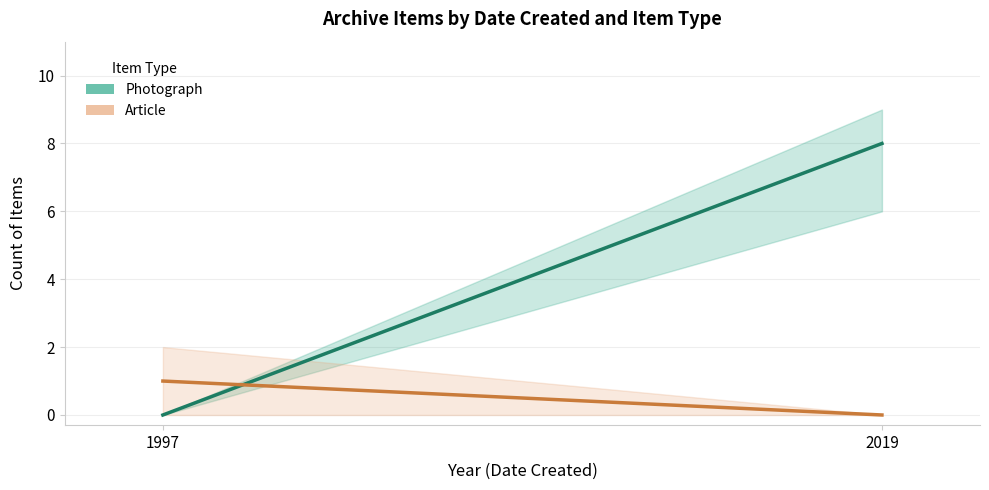

At which label does Article reach its peak?

1997